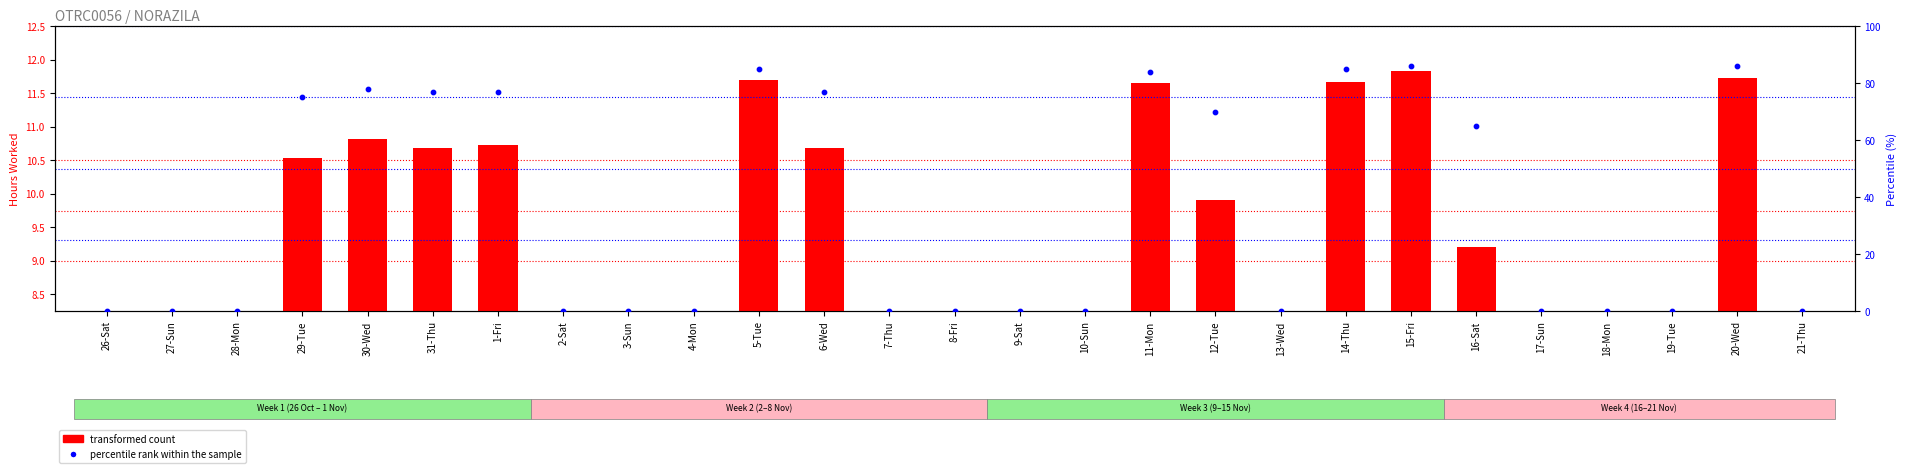

Which series has the widest spread of Y values?

percentile rank within the sample